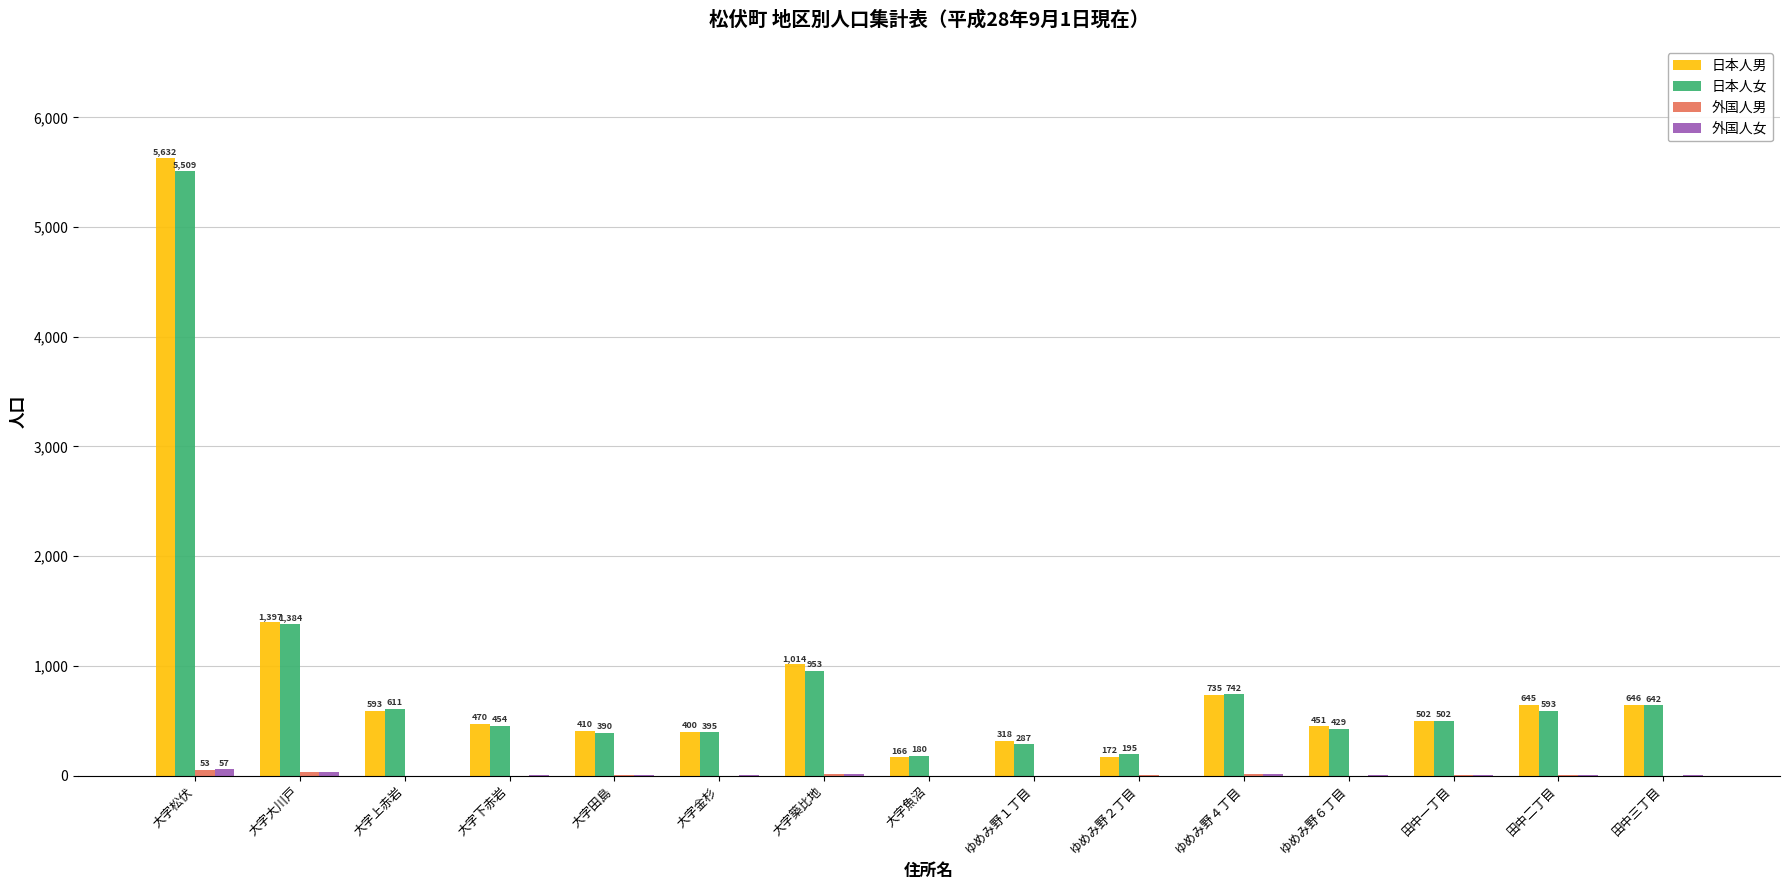

What is the difference between the 日本人男 values at 大字築比地 and 大字田島?

604